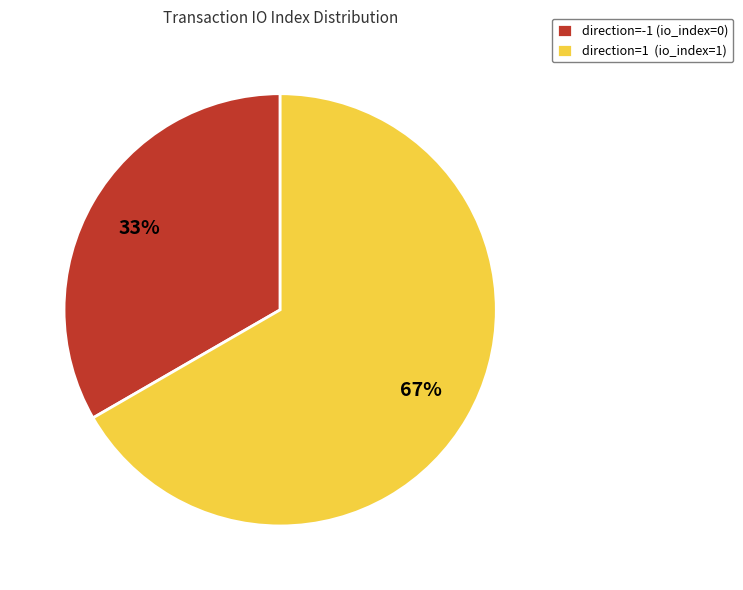

Which category accounts for the majority?

direction=1 (io_index=1)